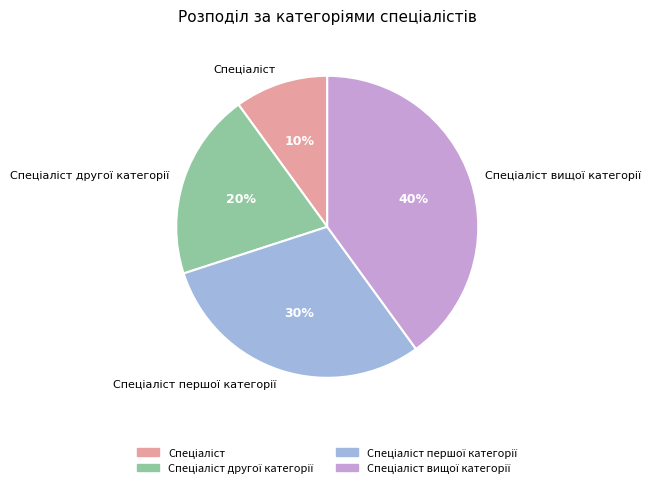

Does any single category account for the majority?

No